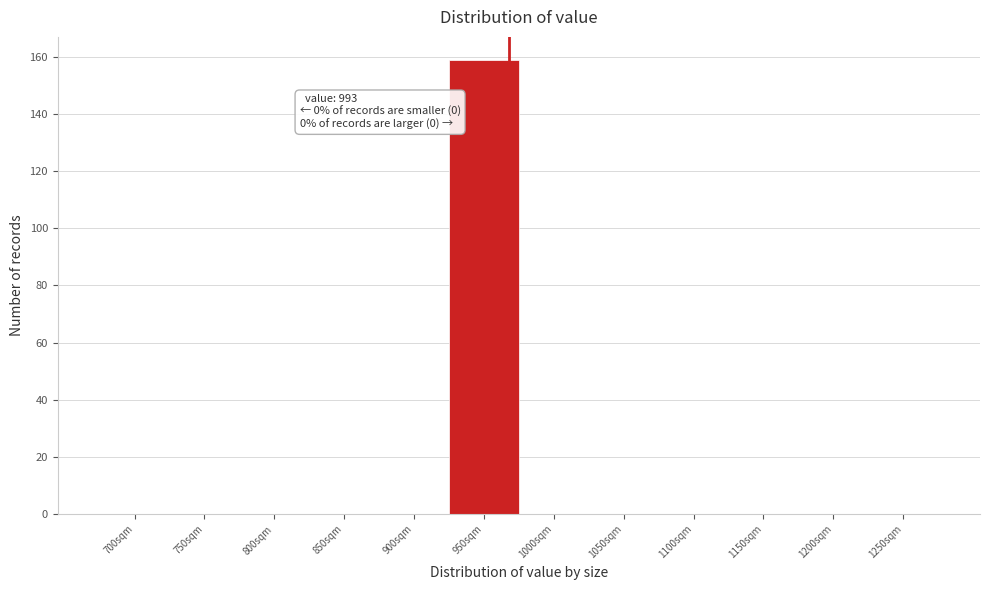

Reading left to right, what are all the values shown in this chart?

700sqm=0	750sqm=0	800sqm=0	850sqm=0	900sqm=0	950sqm=159	1000sqm=0	1050sqm=0	1100sqm=0	1150sqm=0	1200sqm=0	1250sqm=0